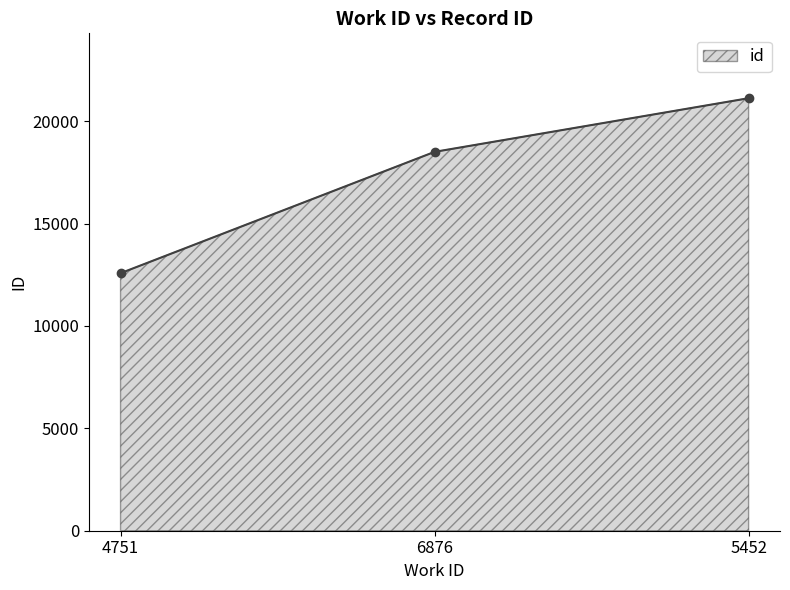

What is the difference between the maximum and minimum values?

8545